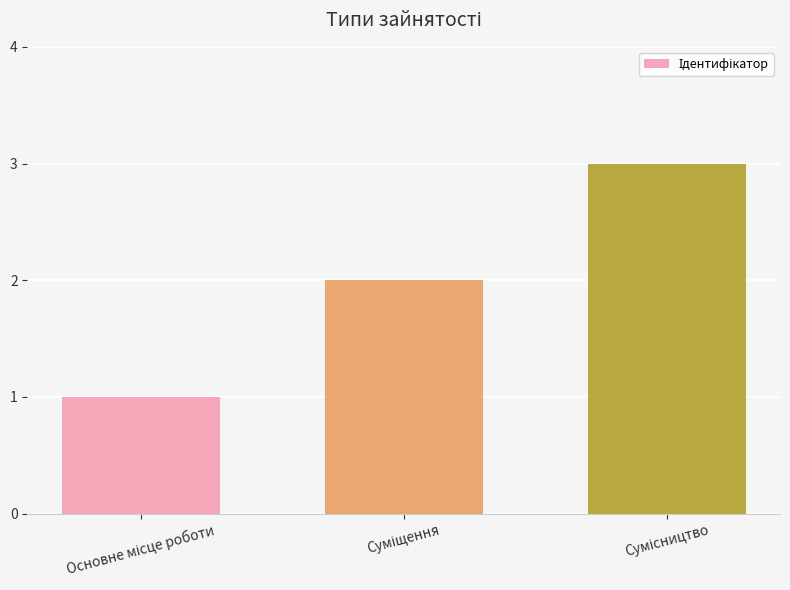

How many bars are there in total?

3